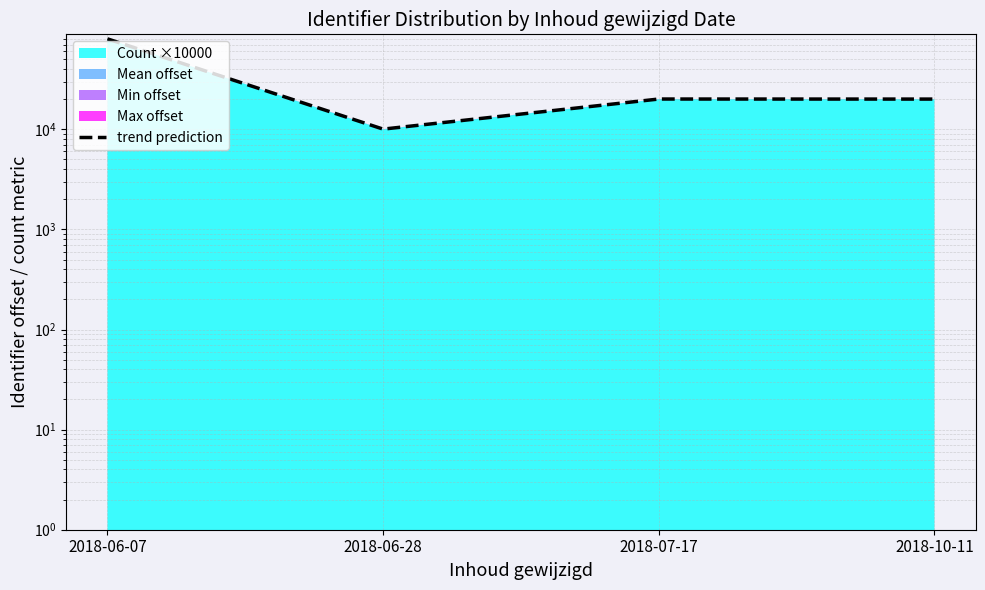

Read the value at 2018-06-07, to the nearest 100.

80000